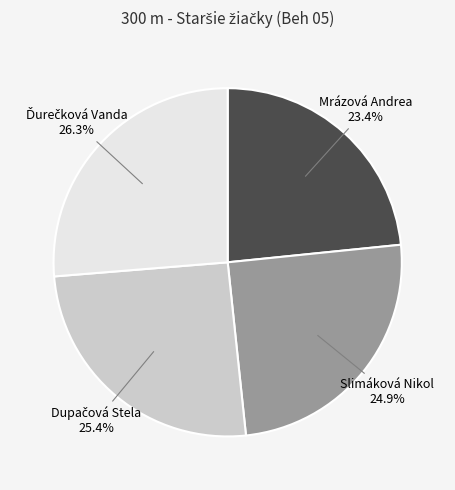

Does any single category account for the majority?

No